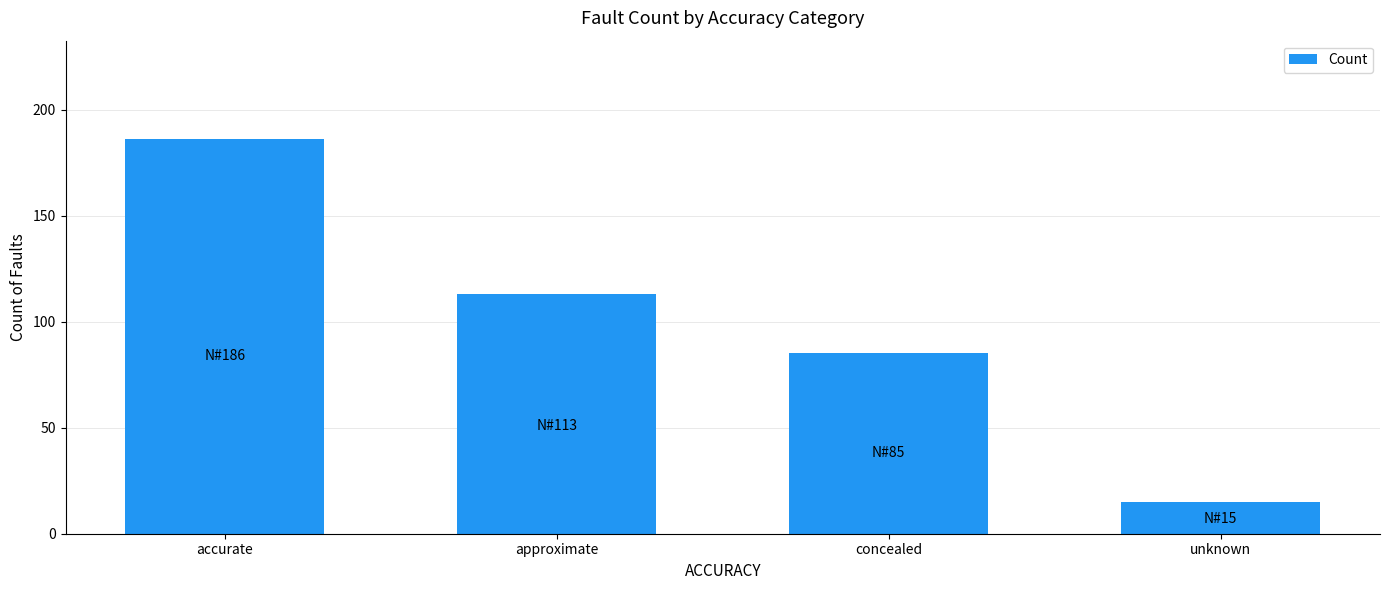

List the labels in order of value, largest first.

accurate, approximate, concealed, unknown